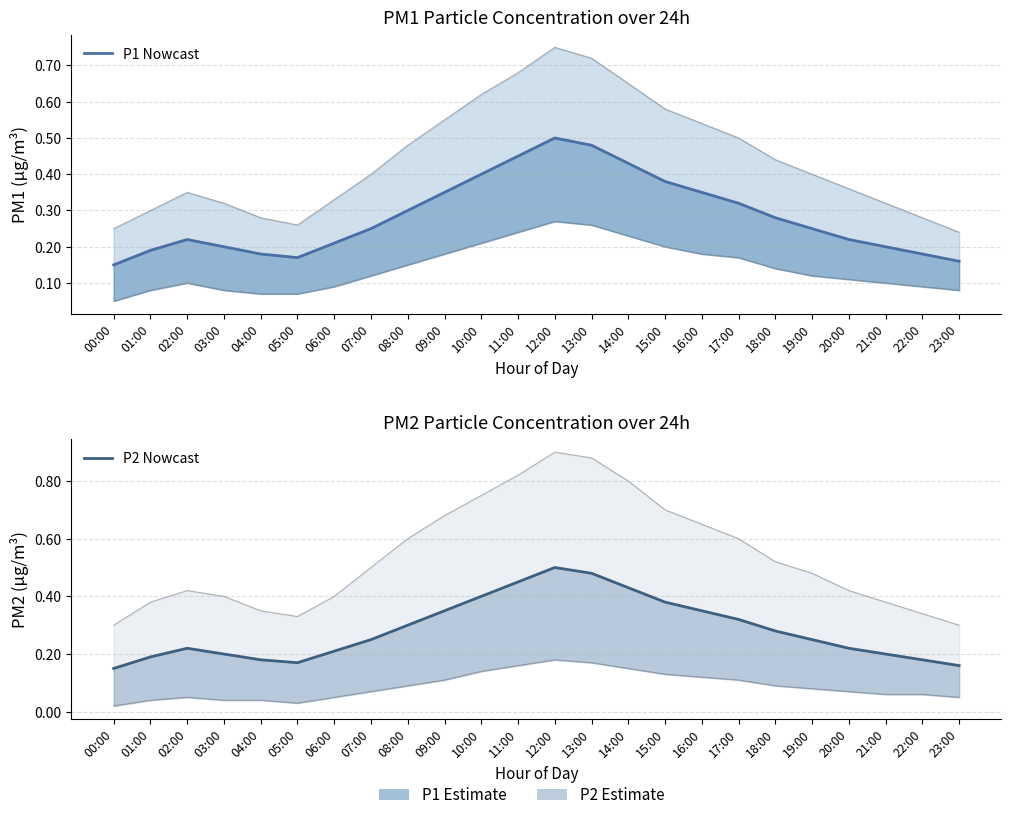

In P2 Nowcast, how many points are higher than both neighbors (excluding endpoints)?

2